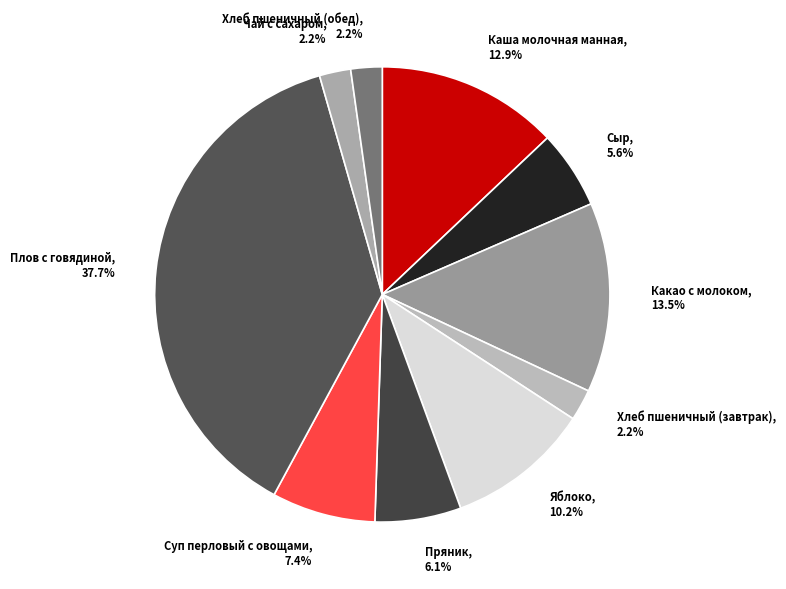

What percentage is the Хлеб пшеничный (обед) slice, to the nearest percent?

2%